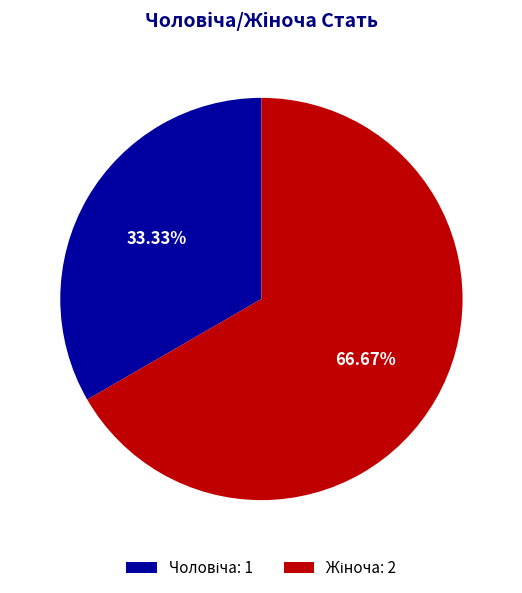

Is there any slice that represents more than half of the pie?

Yes